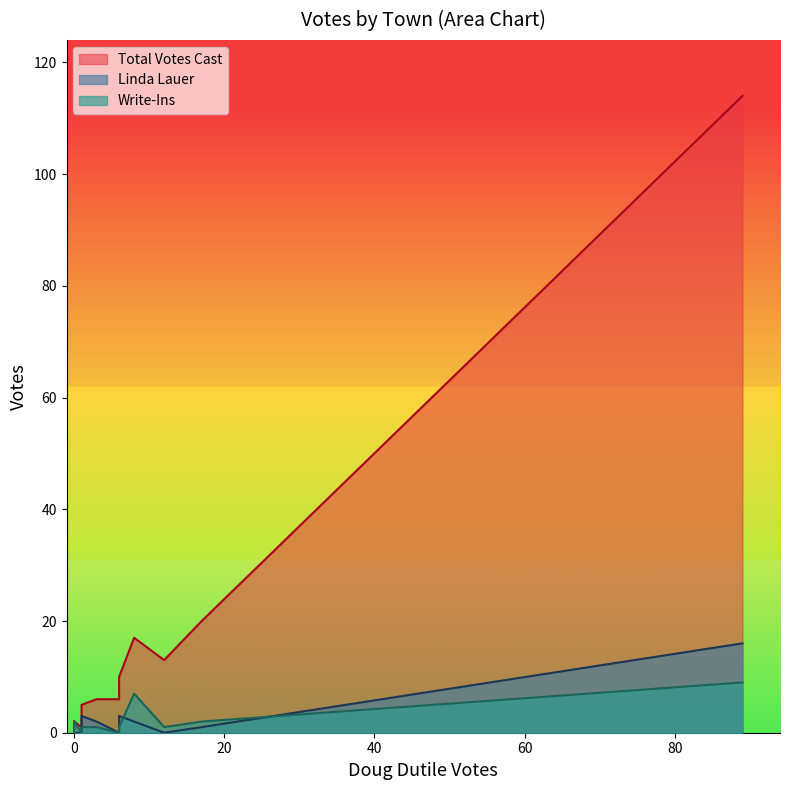

Count the number of categories in the chart.

14